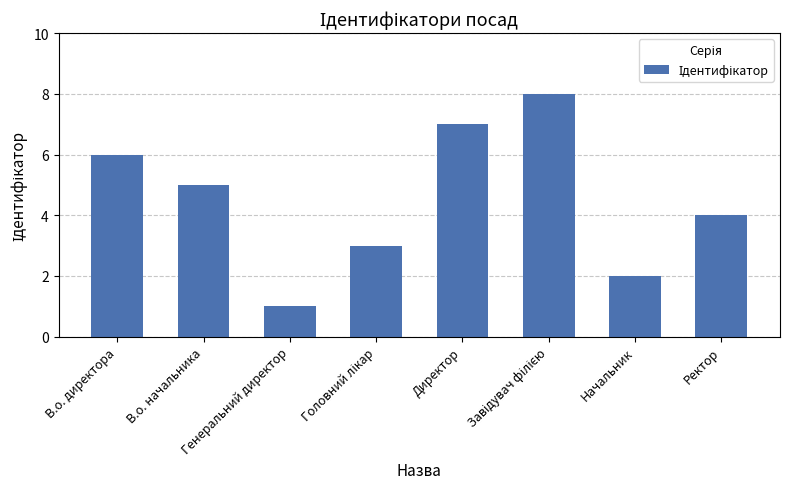

How many bars are there in total?

8